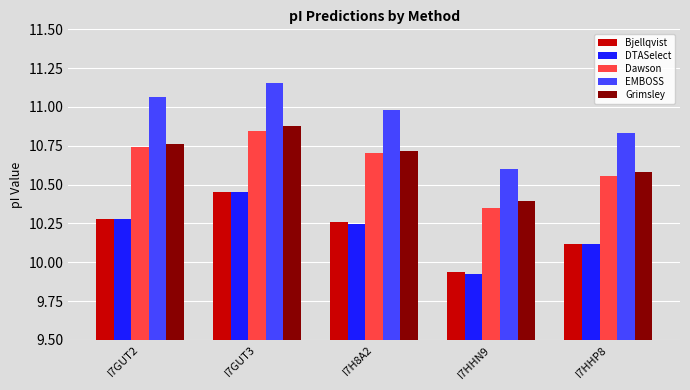

What is the difference between the highest and lowest values at I7GUT2?

0.8